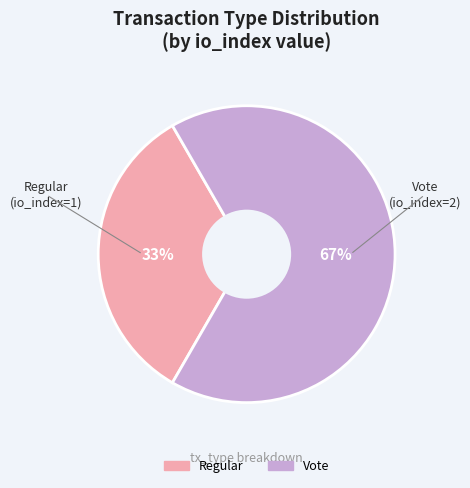

Rank the categories by value from lowest to highest.

Regular, Vote